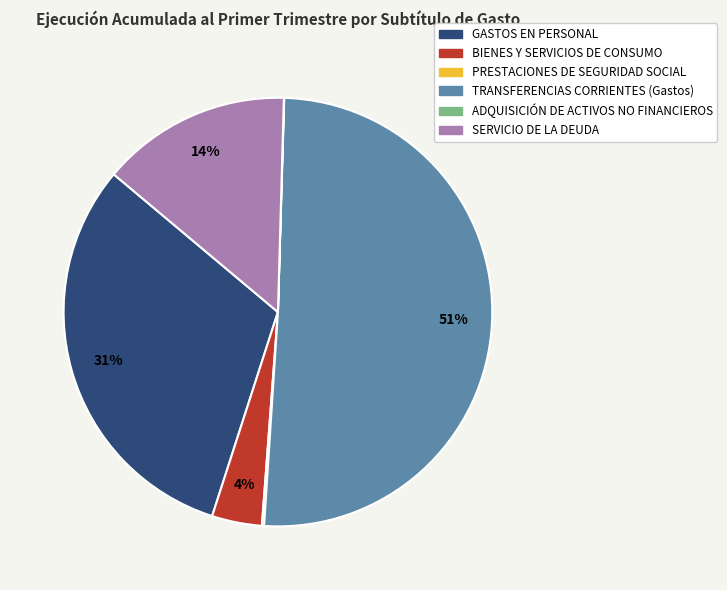

What is the largest slice in the pie chart?

TRANSFERENCIAS CORRIENTES (Gastos)